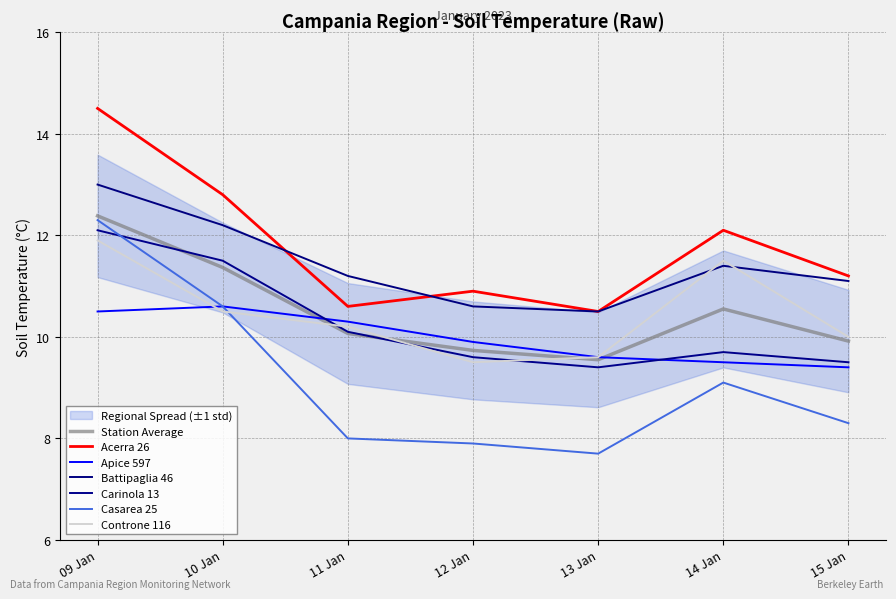

What is the sum of all Battipaglia 46 values?

80.0